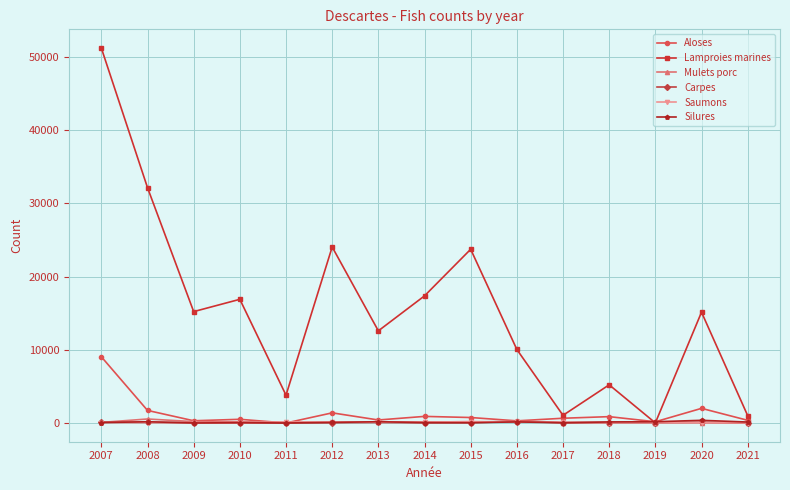

At which category is the sum across all series the highest?

2007